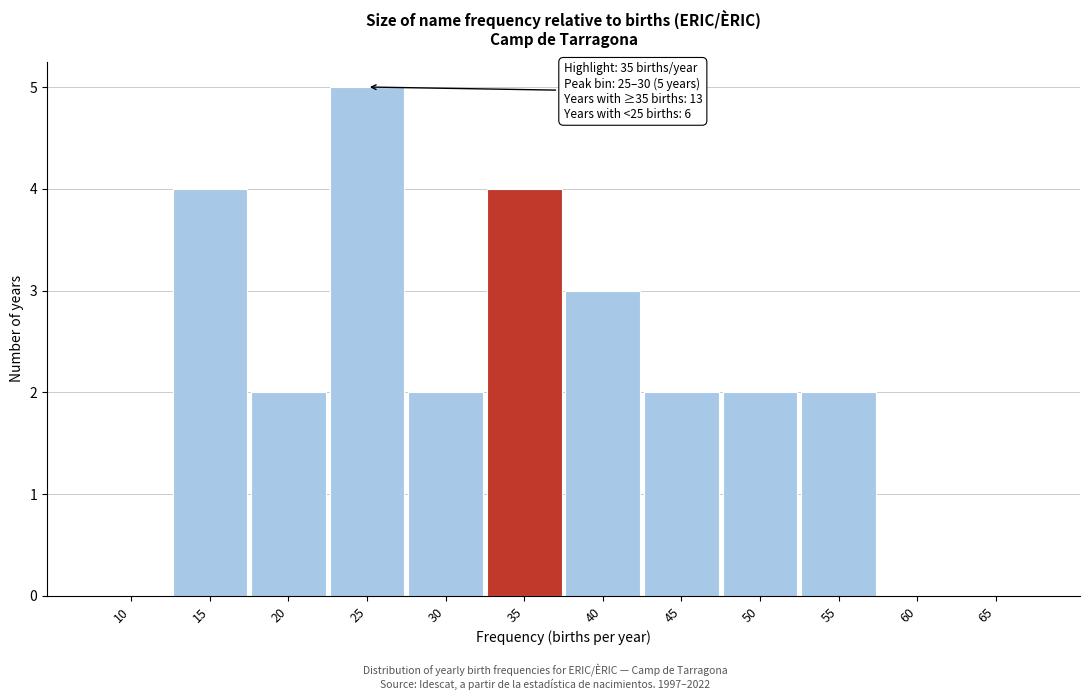

Reading left to right, extract all data points from this chart.

10=0	15=4	20=2	25=5	30=2	35=4	40=3	45=2	50=2	55=2	60=0	65=0